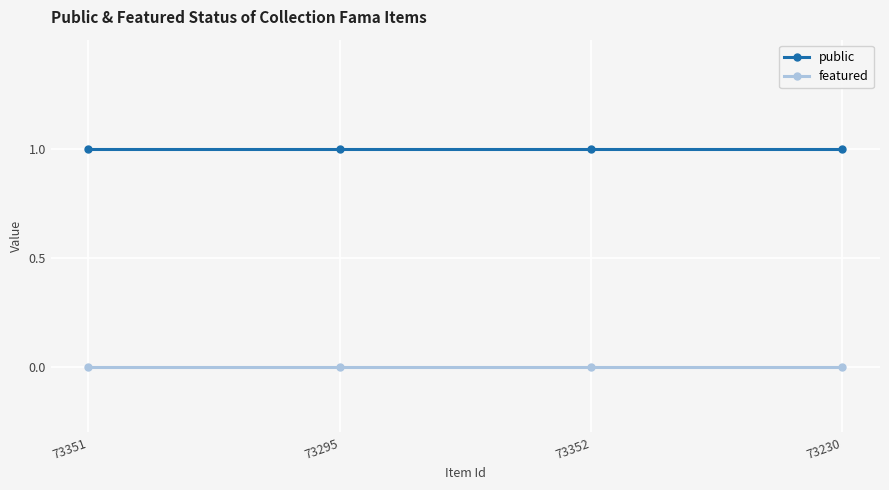

How many lines are shown in the chart?

2